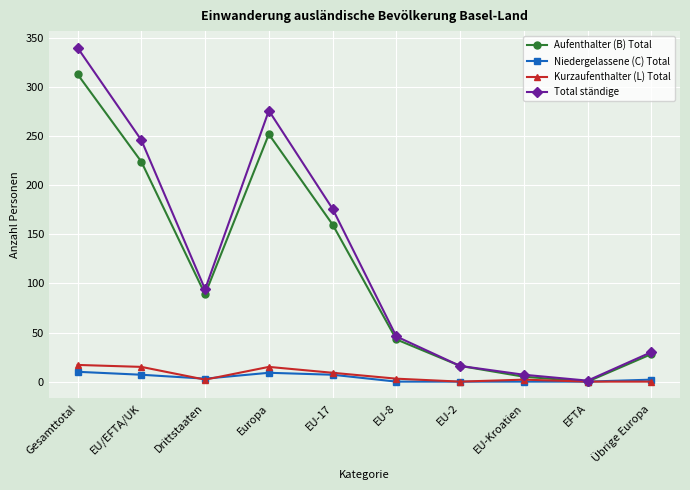

True or false: Total ständige has more than 2 points higher than both neighbors.

False